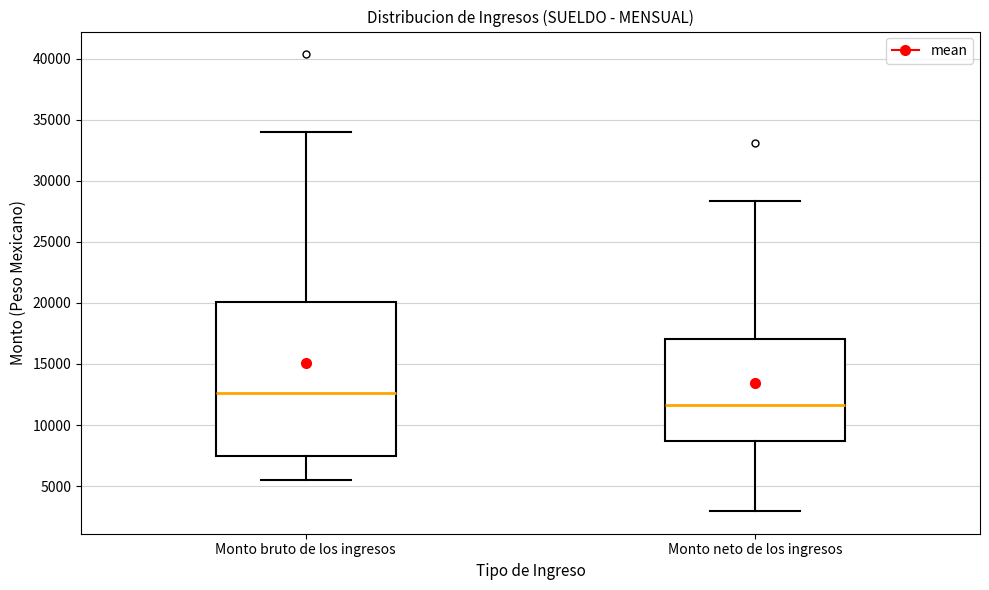

Reading left to right, read every box against the y-axis: the position of its median line, the range the box covers, and the ends of its whiskers. The values are not printed on the chart, so give them approximately, as read against the axis.

Monto bruto de los ingresos: median 12500, box 7500 to 20000, whiskers 5500 to 34000
Monto neto de los ingresos: median 11500, box 8500 to 17000, whiskers 3000 to 28500